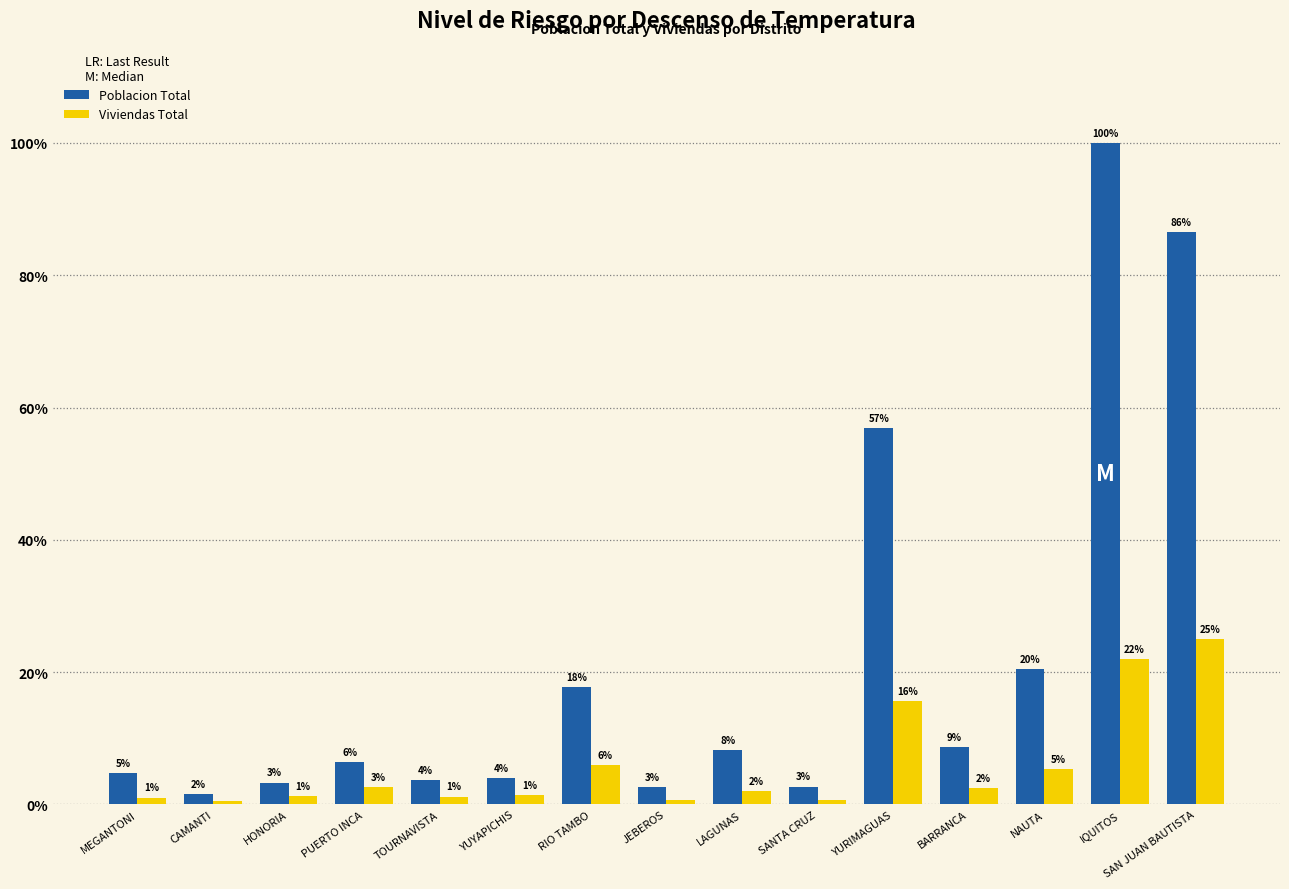

What are all the series names shown in the legend?

Poblacion Total, Viviendas Total